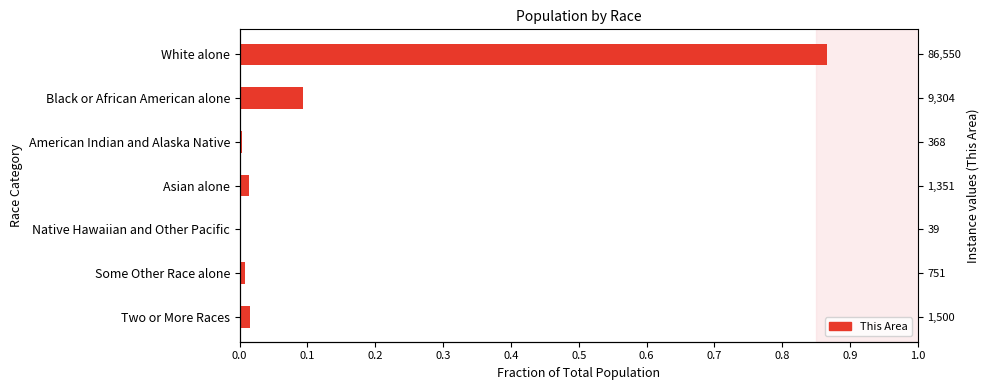

The chart shows a value of 0.0 at Some Other Race alone. True or false?

True